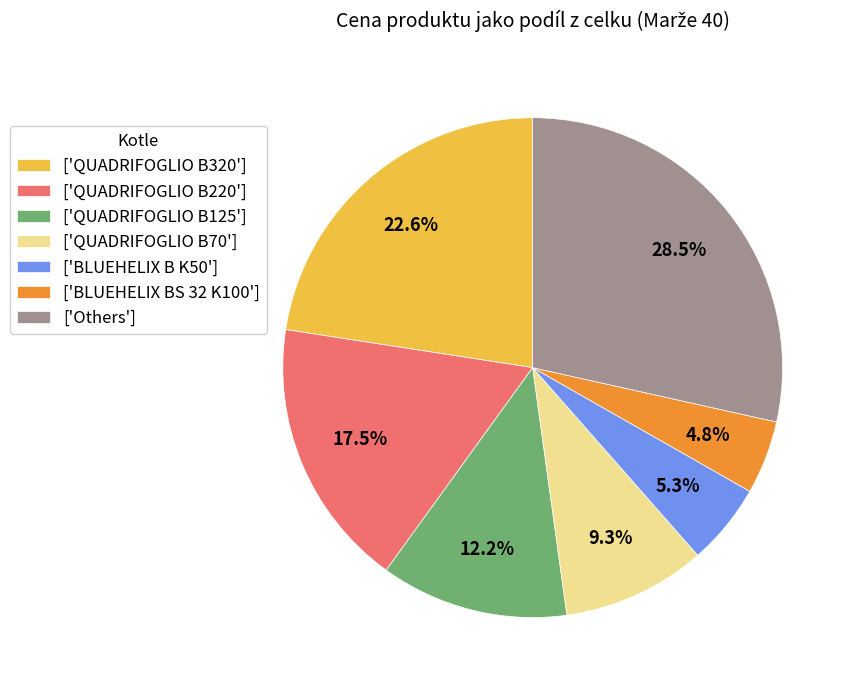

Count the number of slices in the pie.

7